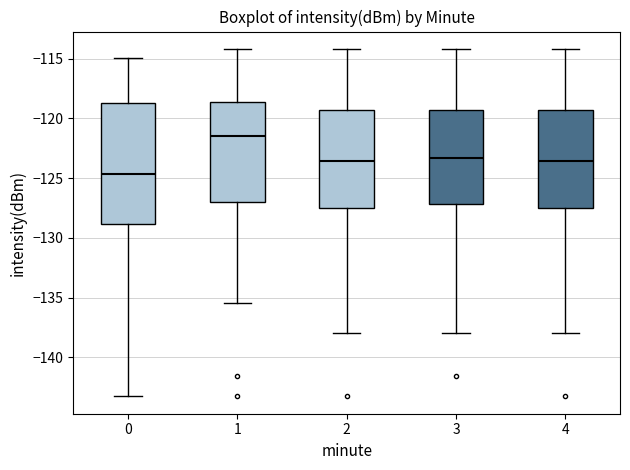

Reading left to right, read every box against the y-axis: the position of its median line, the range the box covers, and the ends of its whiskers. The values are not printed on the chart, so give them approximately, as read against the axis.

0: median -124.5, box -129.0 to -118.5, whiskers -143.5 to -115.0
1: median -121.5, box -127.0 to -118.5, whiskers -135.5 to -114.0
2: median -123.5, box -127.5 to -119.5, whiskers -138.0 to -114.0
3: median -123.5, box -127.0 to -119.5, whiskers -138.0 to -114.0
4: median -123.5, box -127.5 to -119.5, whiskers -138.0 to -114.0